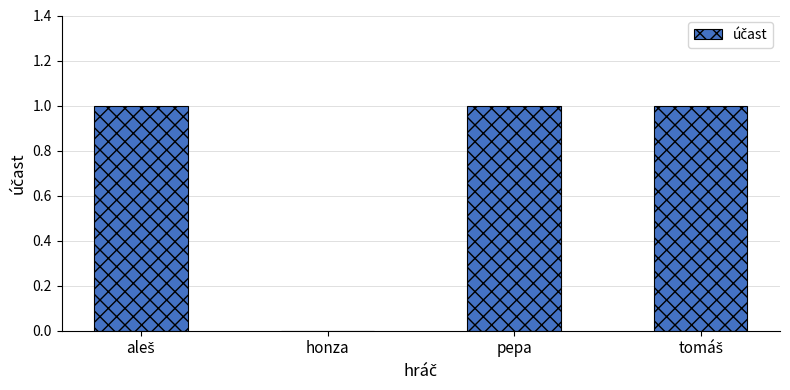

What is the sum of all values?

3